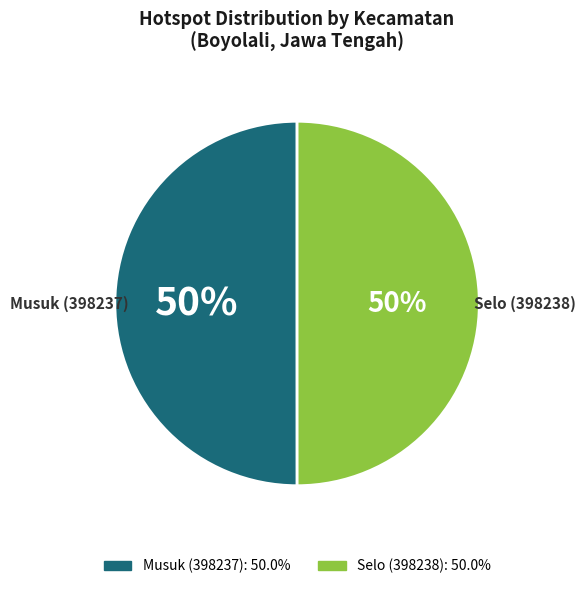

How many segments does this pie chart have?

2